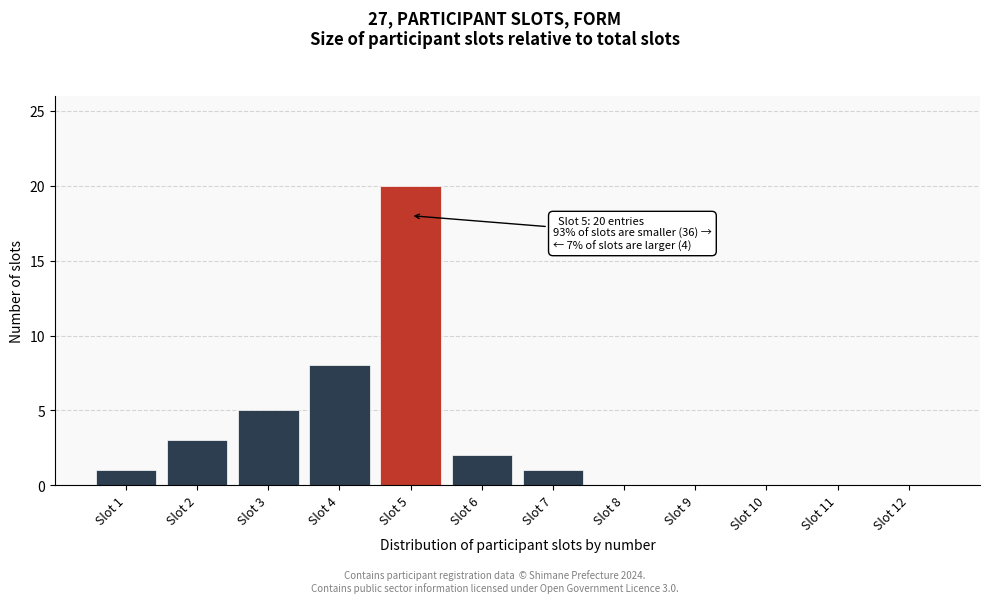

Reading right to left, list all the values displayed in this chart.

Slot 12=0	Slot 11=0	Slot 10=0	Slot 9=0	Slot 8=0	Slot 7=1	Slot 6=2	Slot 5=20	Slot 4=8	Slot 3=5	Slot 2=3	Slot 1=1